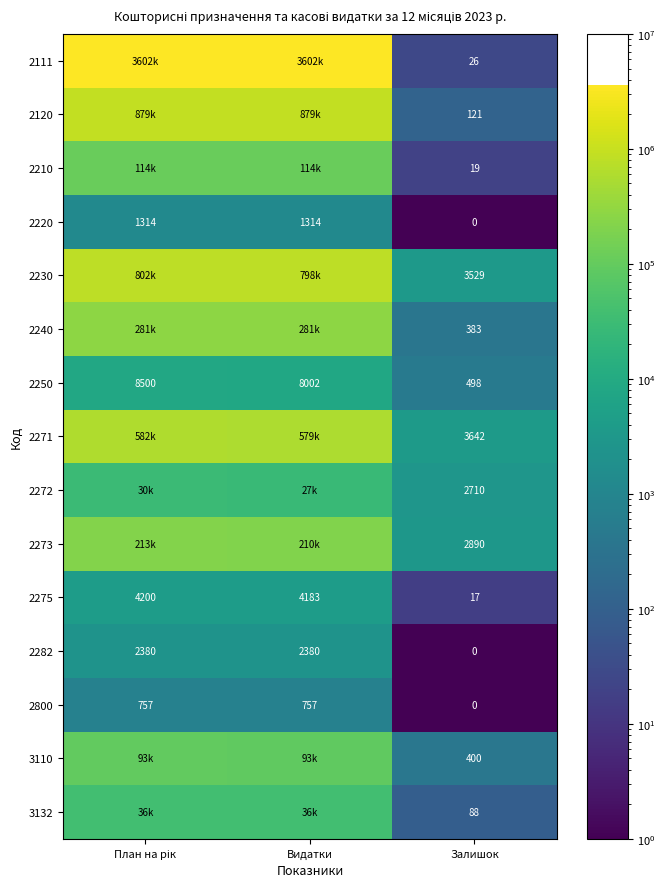

Which label corresponds to the largest value in the chart?

План на рік